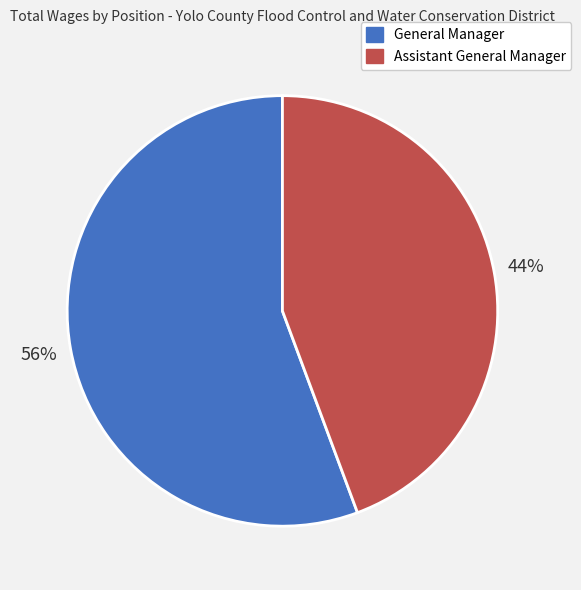

Rank the categories by value from lowest to highest.

Assistant General Manager, General Manager